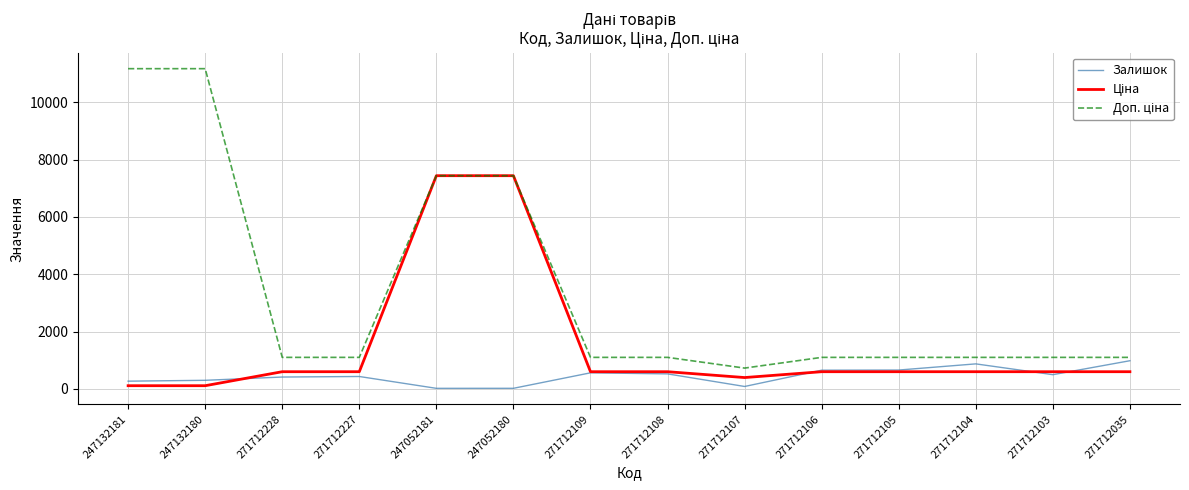

What is the highest value of the Залишок series?

983.0